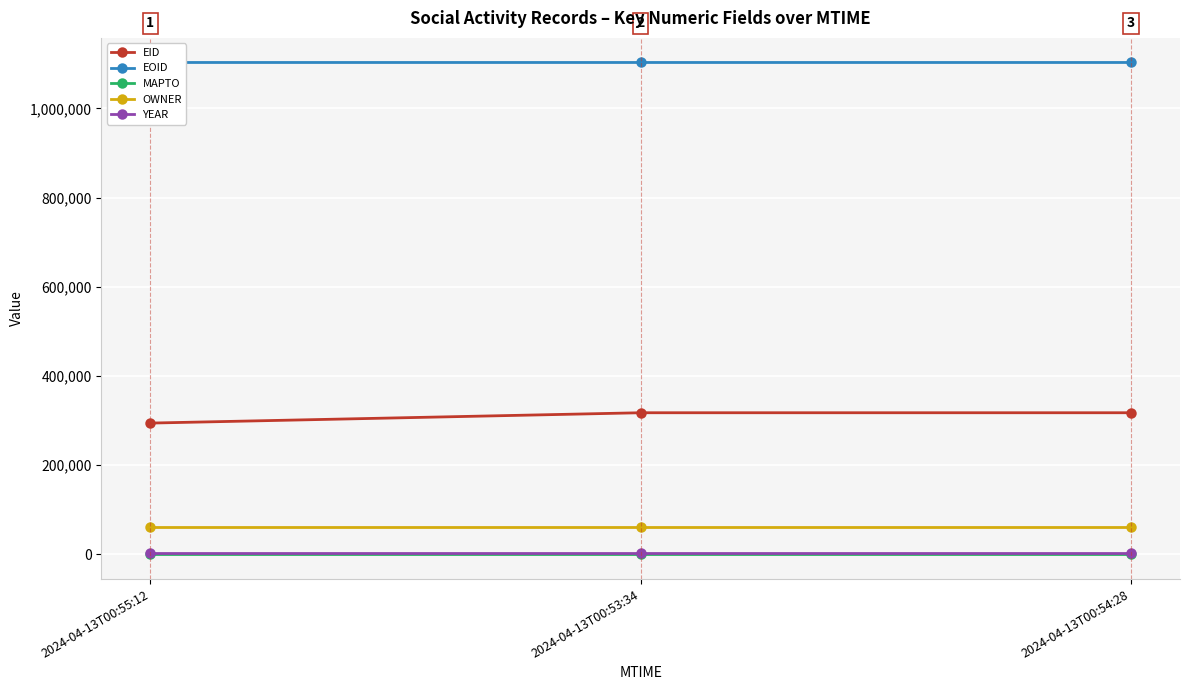

What is the minimum value for YEAR?

2021